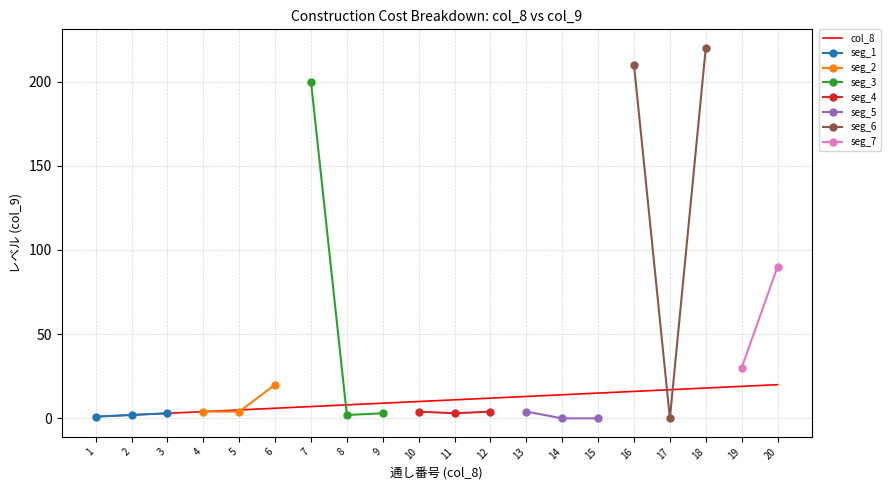

Reading right to left, list all the values displayed in this chart.

20	19	18	17	16	15	14	13	12	11	10	9	8	7	6	5	4	3	2	1